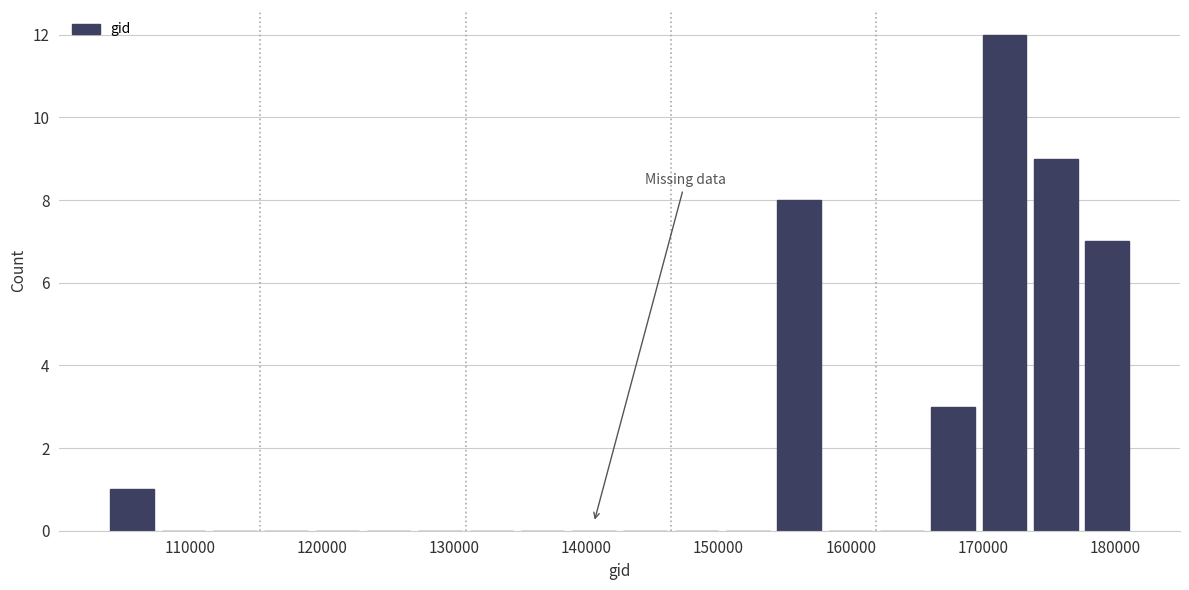

Around what value on the x-axis is the tallest bar? Give the approximate position of its centre, as read against the axis.

172000